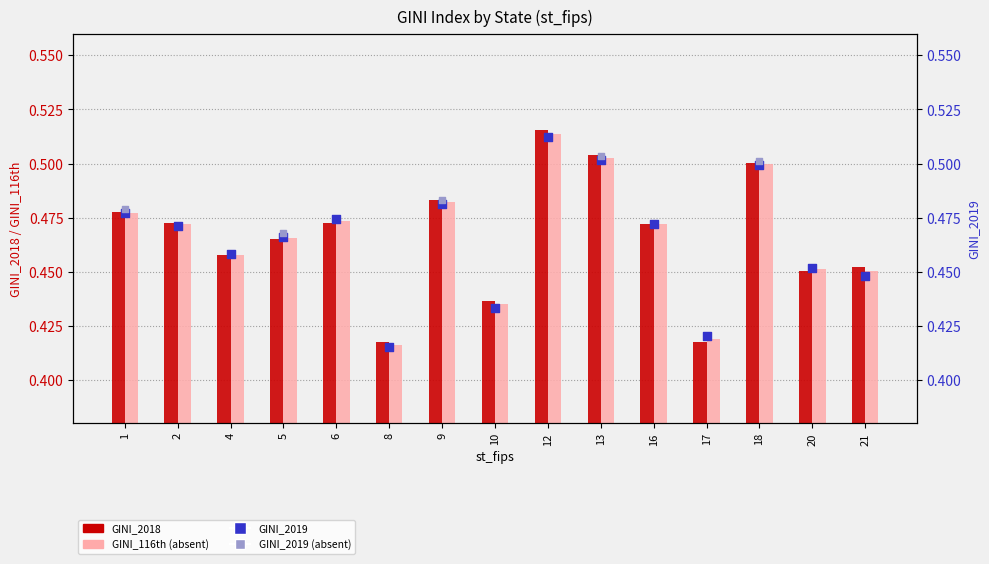

At how many categories does at least one series exceed 0?

15